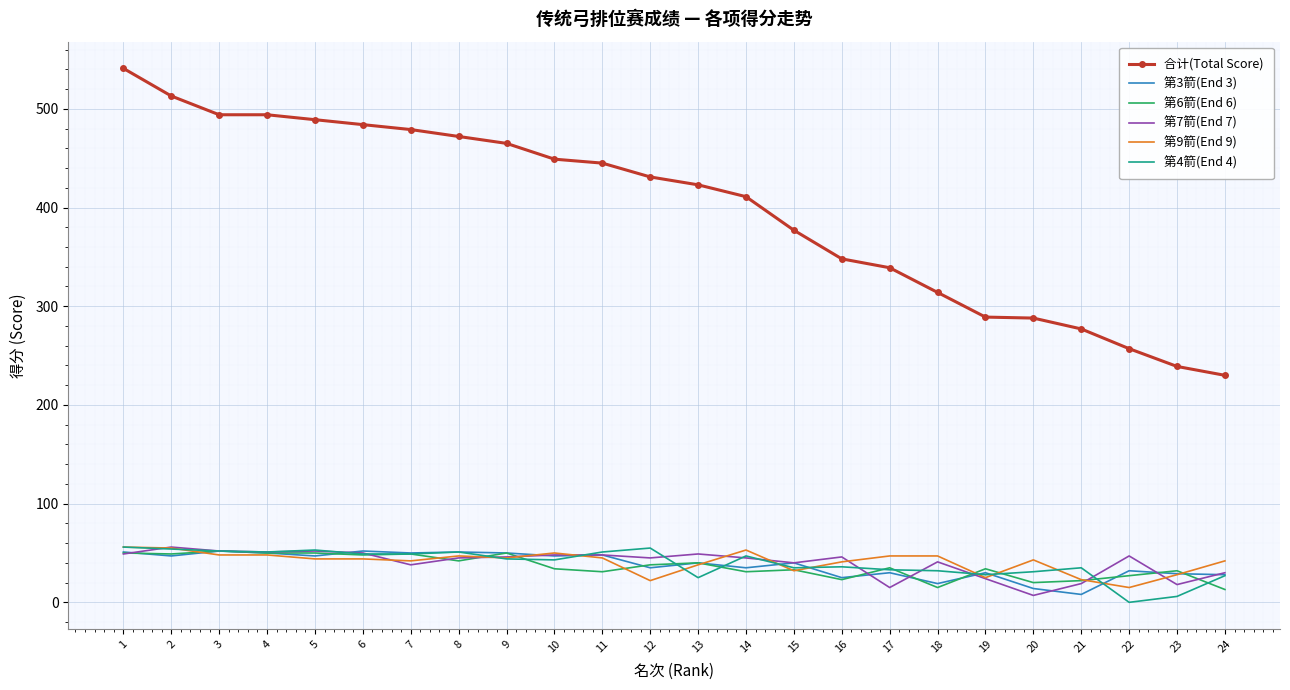

Which series has the largest total across all categories?

合计(Total Score)